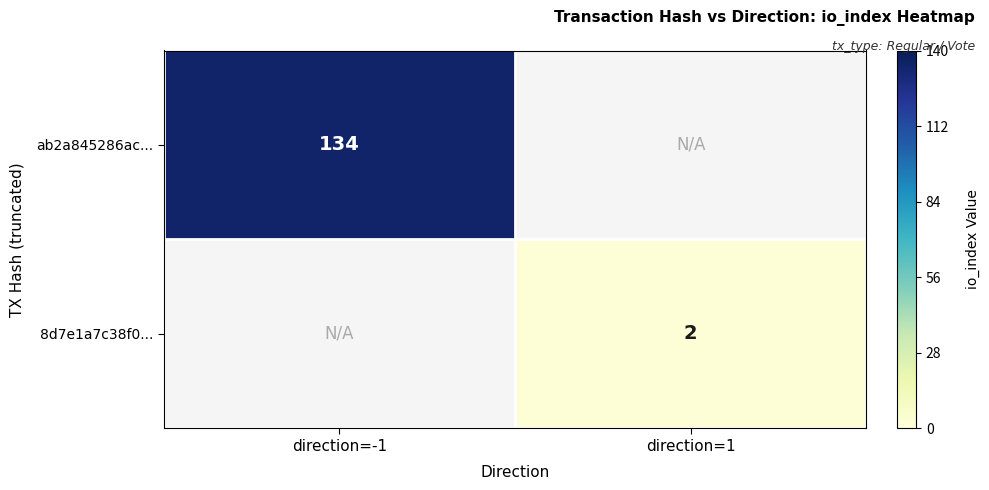

The value of ab2a845286ac... at direction=-1 is 70. True or false?

False